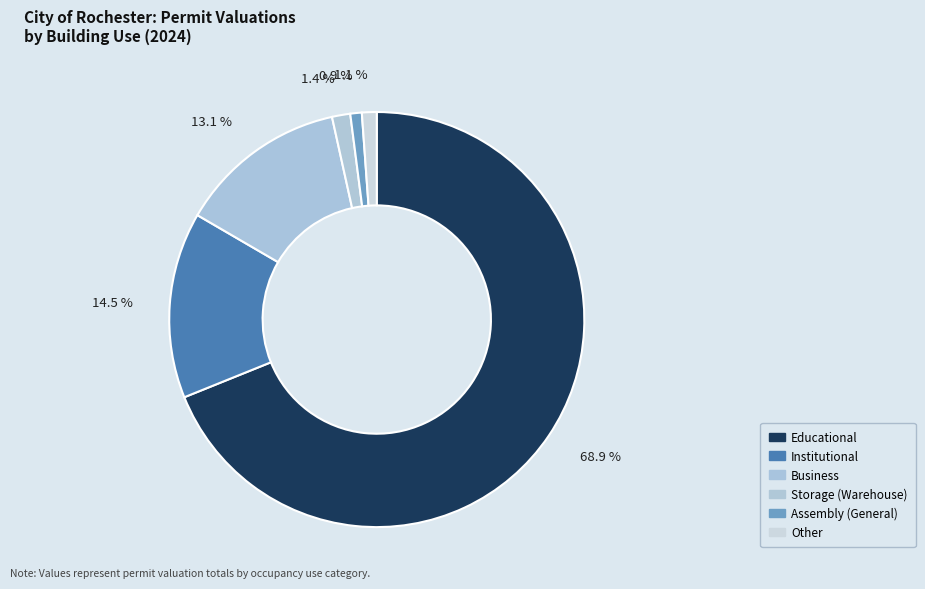

To the nearest percent, what is the difference between the largest and smallest slice percentages?

69%